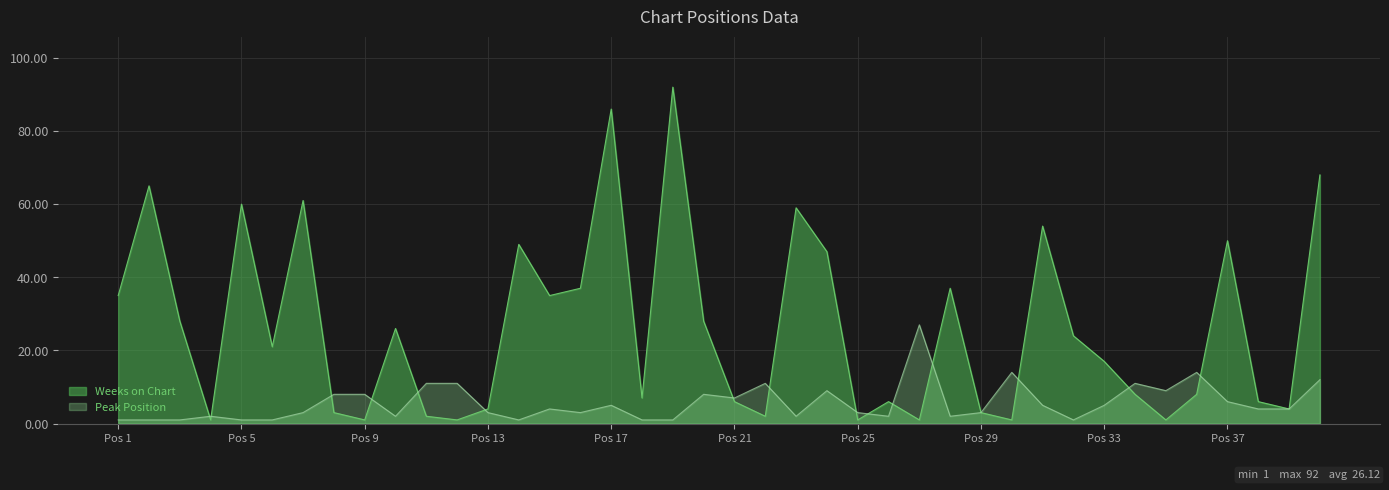

True or false: Weeks on Chart has a value of 73 at 31.

False